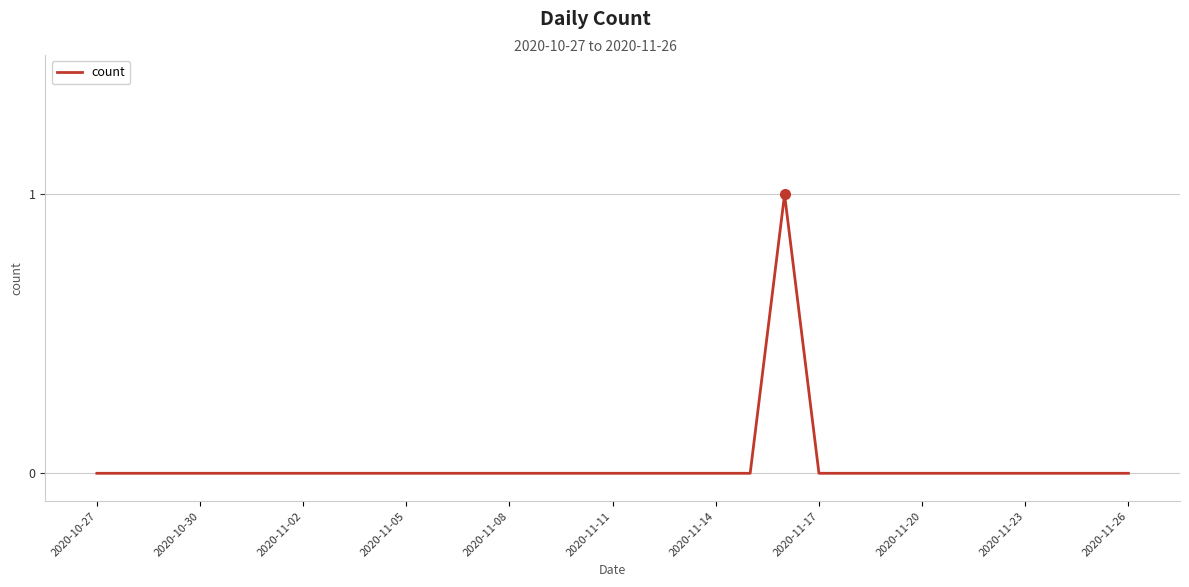

True or false: the data shows 1 at 2020-11-23.

False